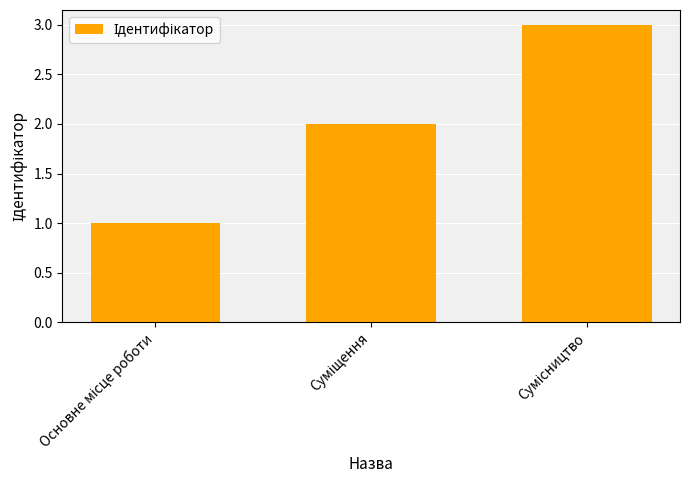

What is the greatest value displayed?

3